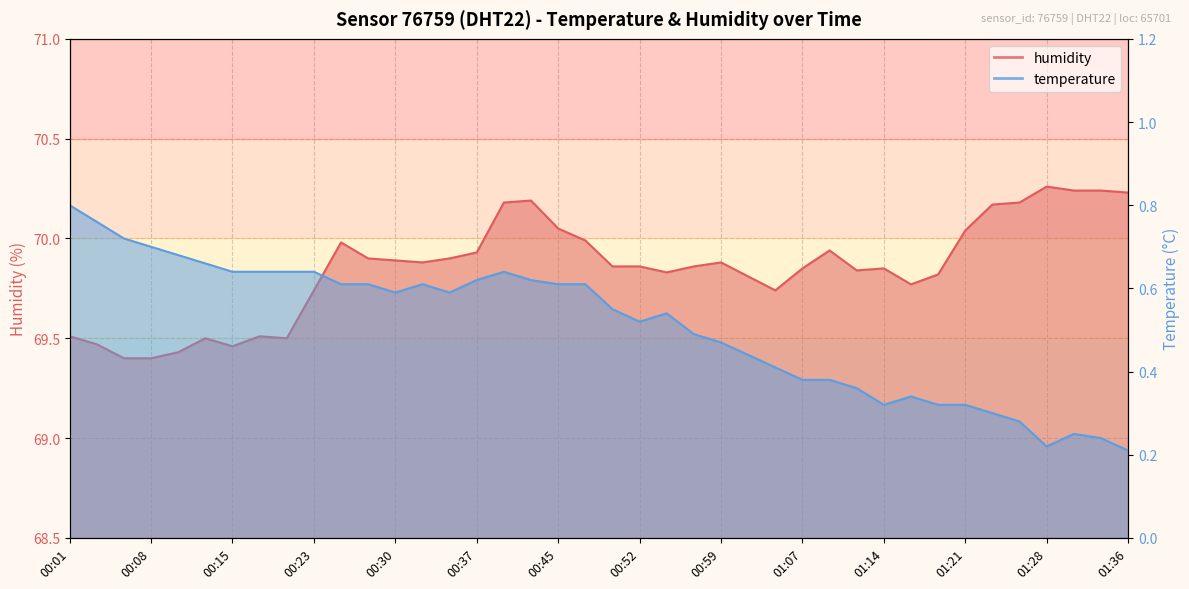

Rank the categories by value from highest to lowest.

01:28, 01:31, 01:33, 01:36, 00:42, 00:40, 01:26, 01:24, 00:45, 01:21, 00:47, 00:25, 01:09, 00:37, 00:28, 00:35, 00:30, 00:33, 00:59, 00:50, 00:52, 00:57, 01:07, 01:14, 01:11, 00:54, 01:19, 01:02, 01:16, 00:23, 01:04, 00:01, 00:18, 00:13, 00:20, 00:03, 00:15, 00:11, 00:06, 00:08